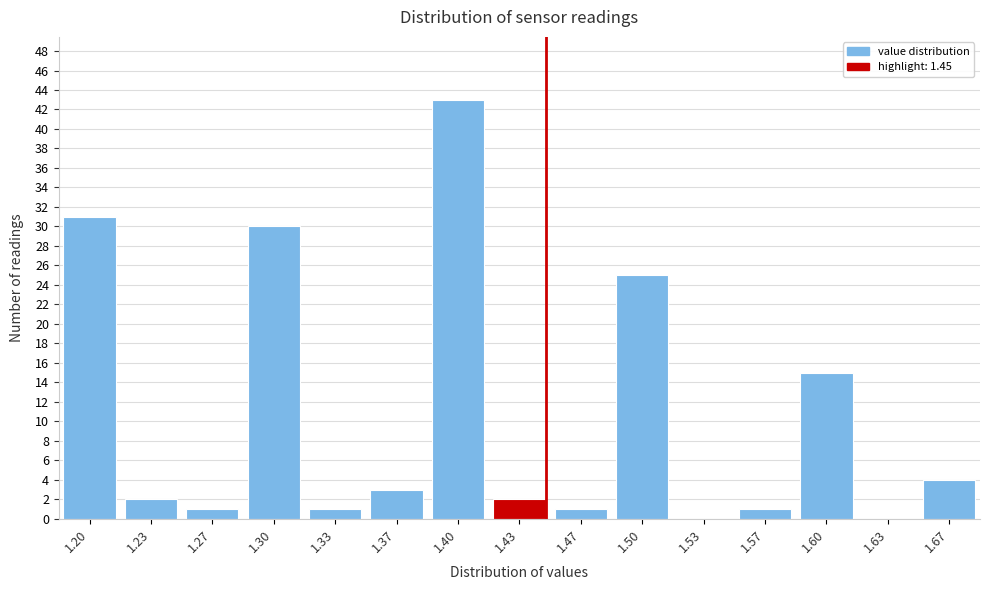

Reading left to right, what are all the values shown in this chart?

1.20=31	1.23=2	1.27=1	1.30=30	1.33=1	1.37=3	1.40=43	1.43=2	1.47=1	1.50=25	1.53=0	1.57=1	1.60=15	1.63=0	1.67=4